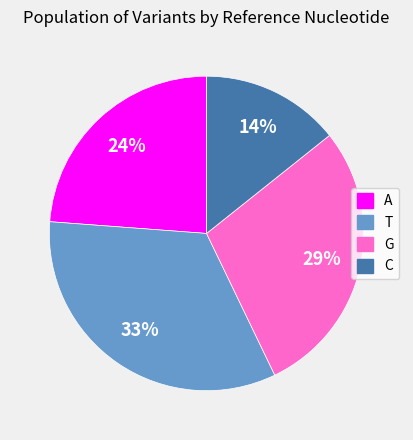

Is the sum of A and T greater than half?

Yes